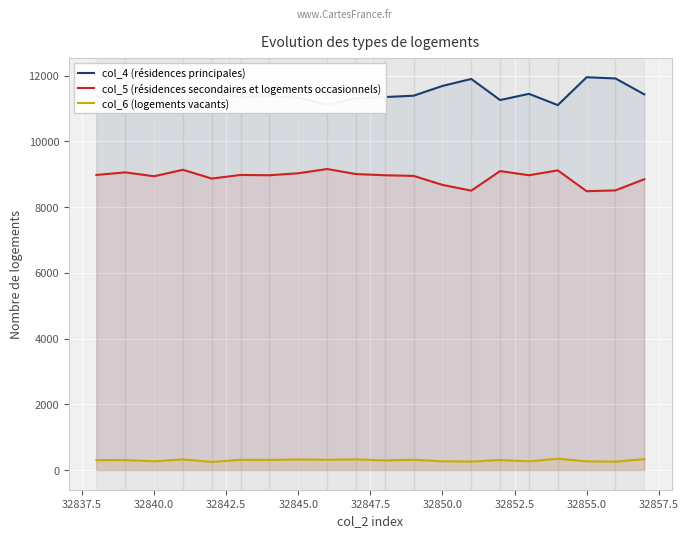

What is the difference between the maximum and minimum values in the col_4 (résidences principales) series?

847